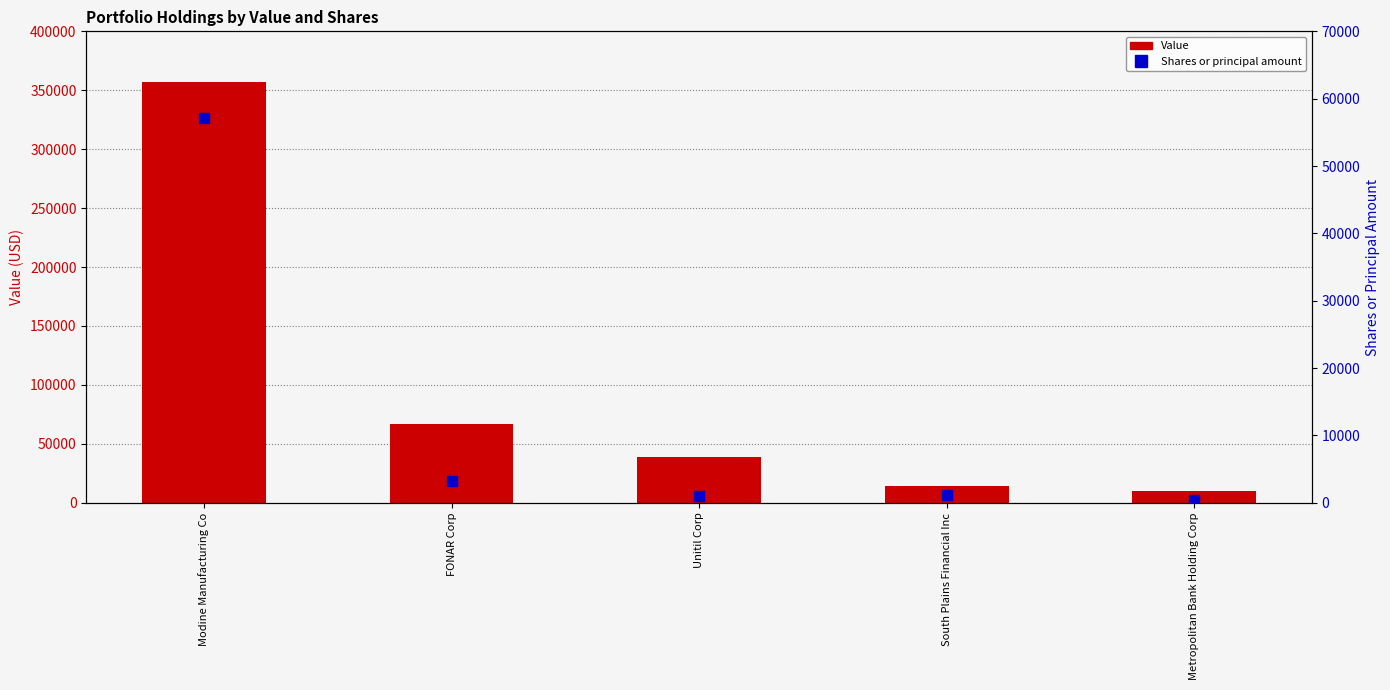

At how many categories does at least one series exceed 16307?

3